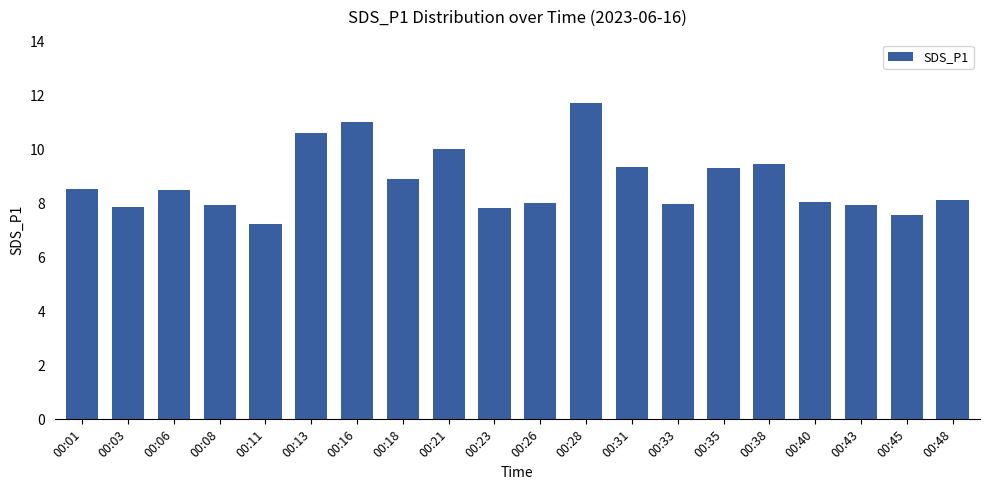

Which category has the highest value across all series?

00:28